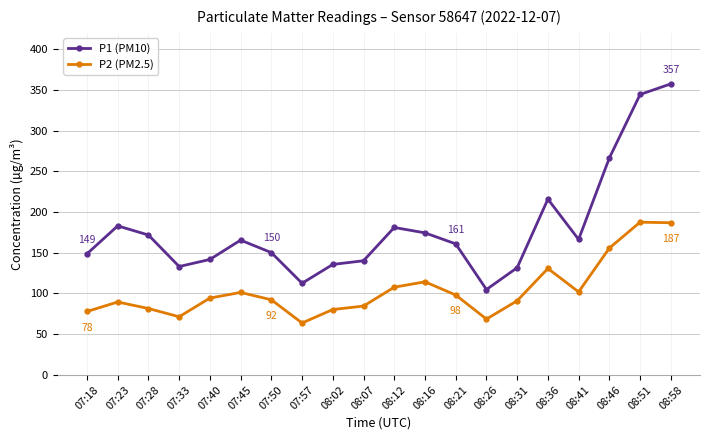

Rank the series by their maximum value, from highest to lowest.

P1 (PM10), P2 (PM2.5)